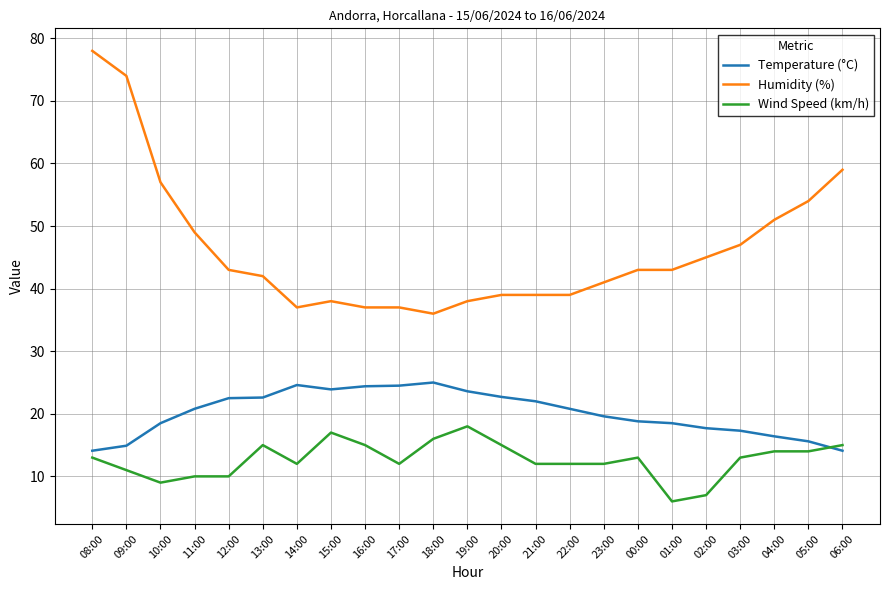

What position from the right is 05:00?

2